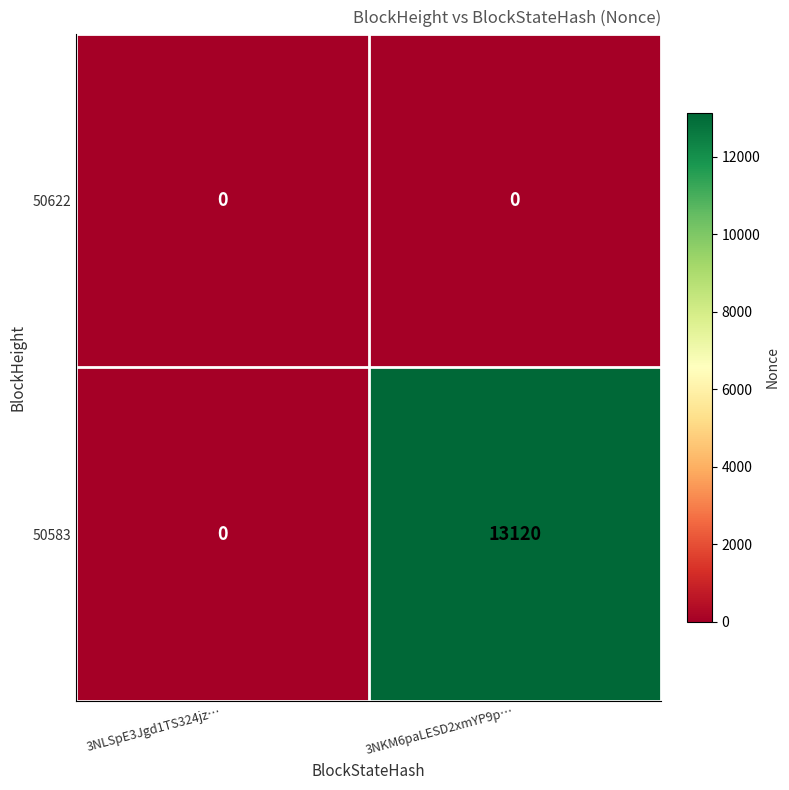

Rank the series by their maximum value, from highest to lowest.

50583, 50622